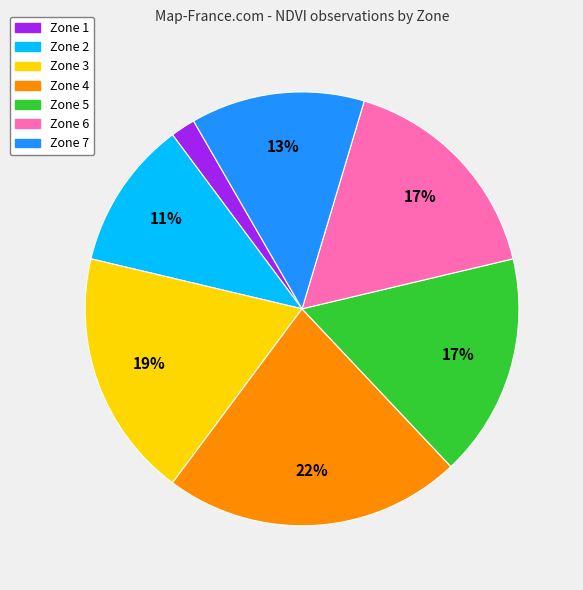

Which slice is the smallest?

Zone 1